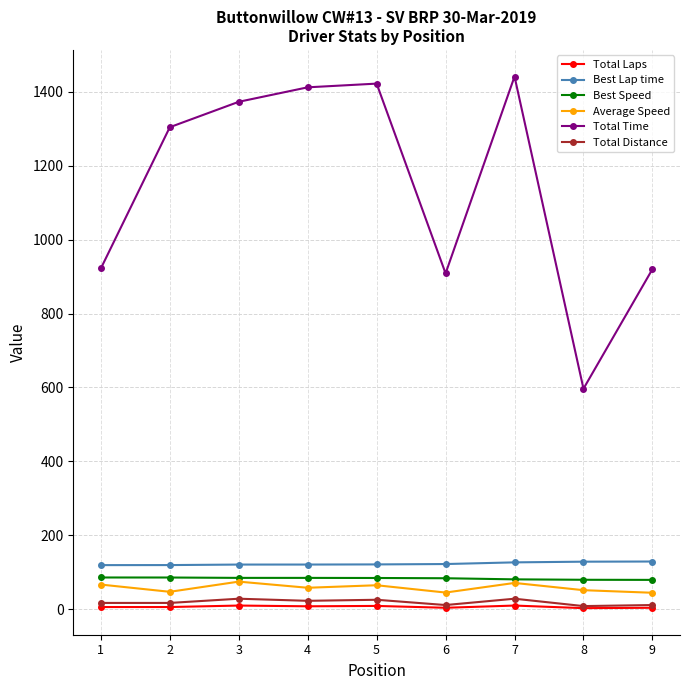

What is the greatest value displayed?

1441.3